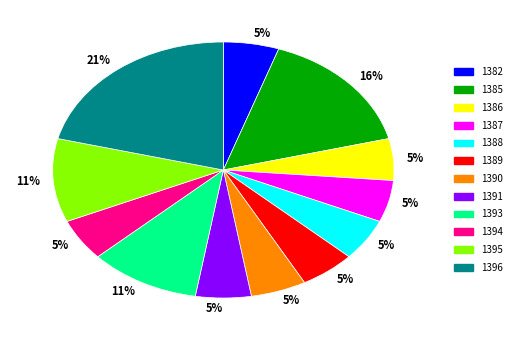

Which slice is the largest?

1396